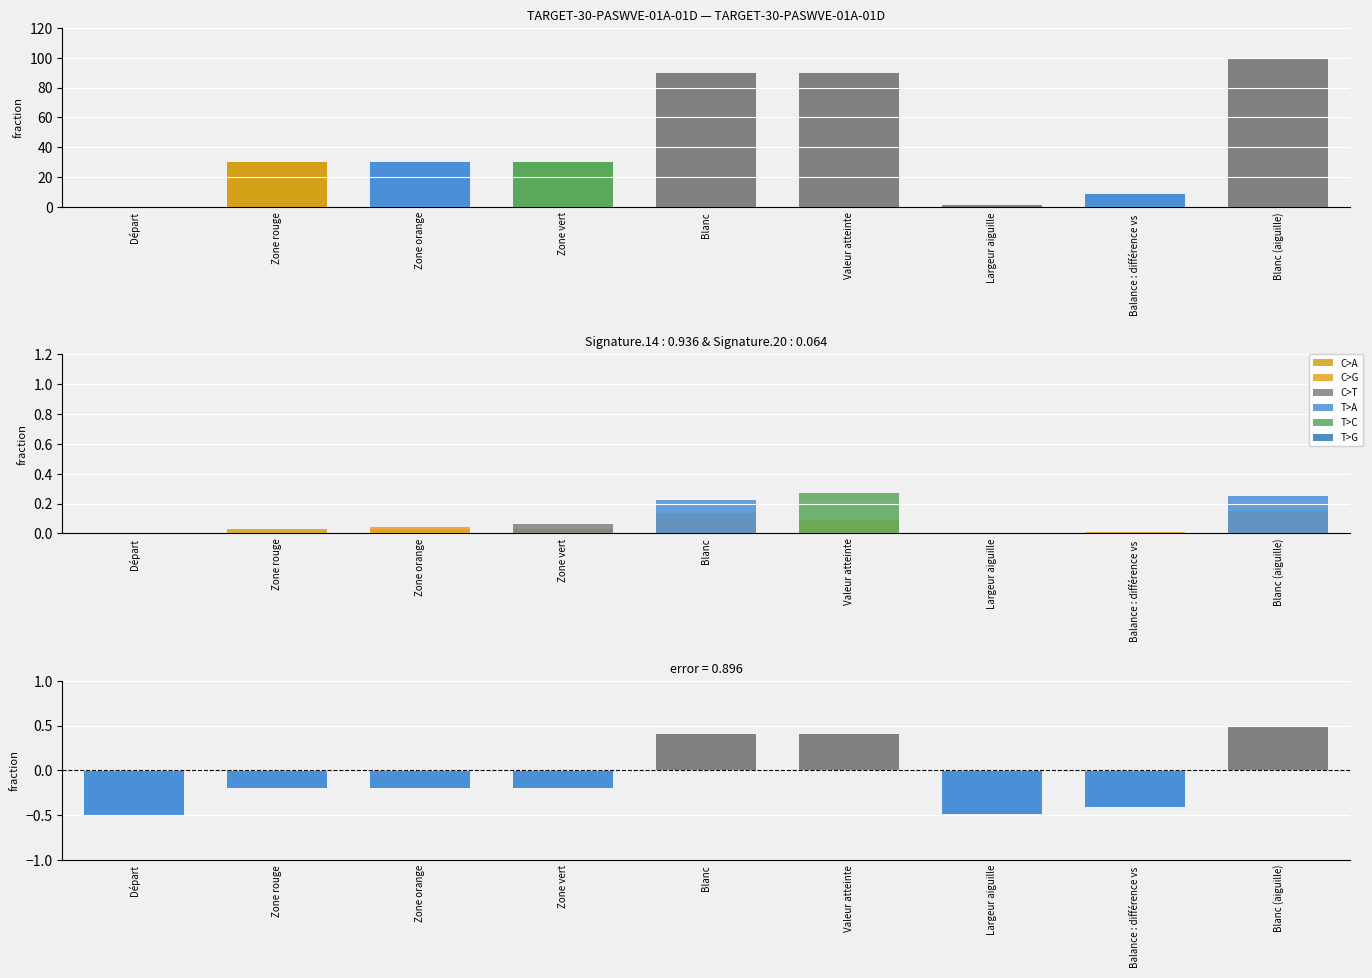

What is the average value?

42